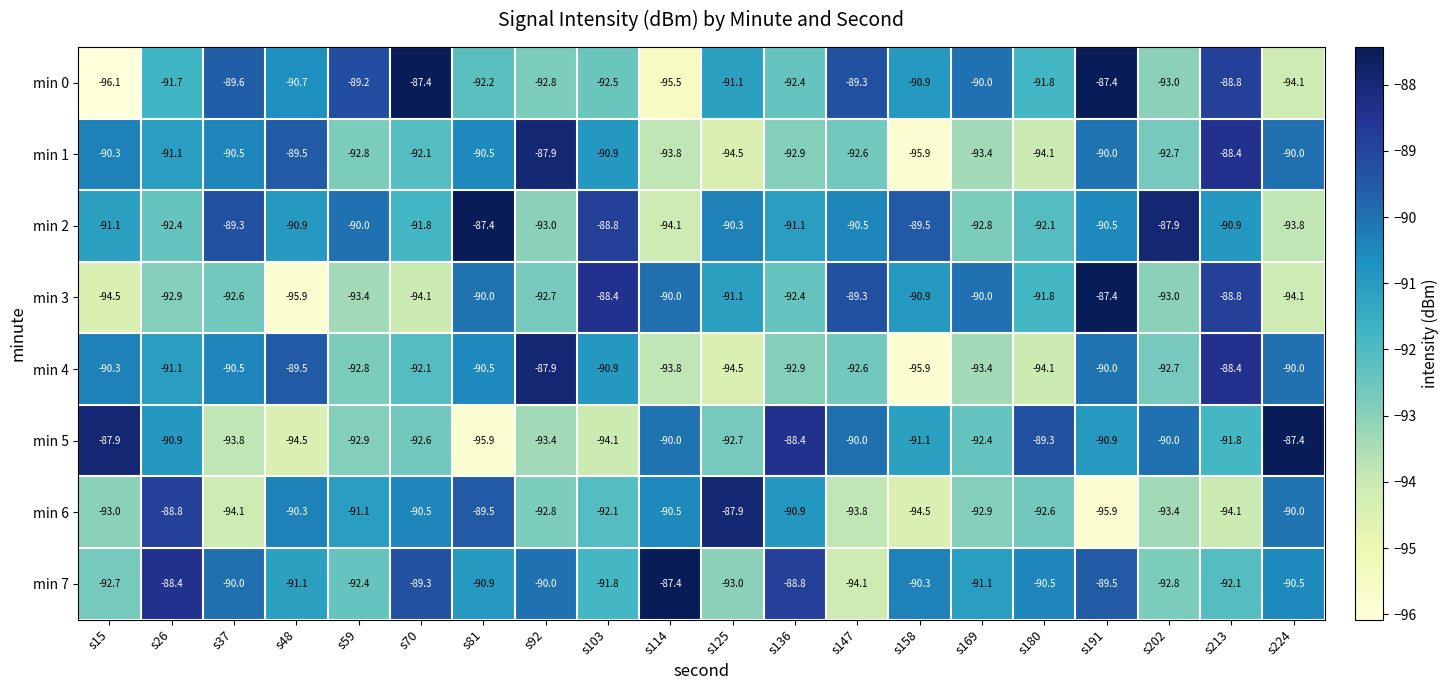

Which series changed the most between s48 and s224?

min 5